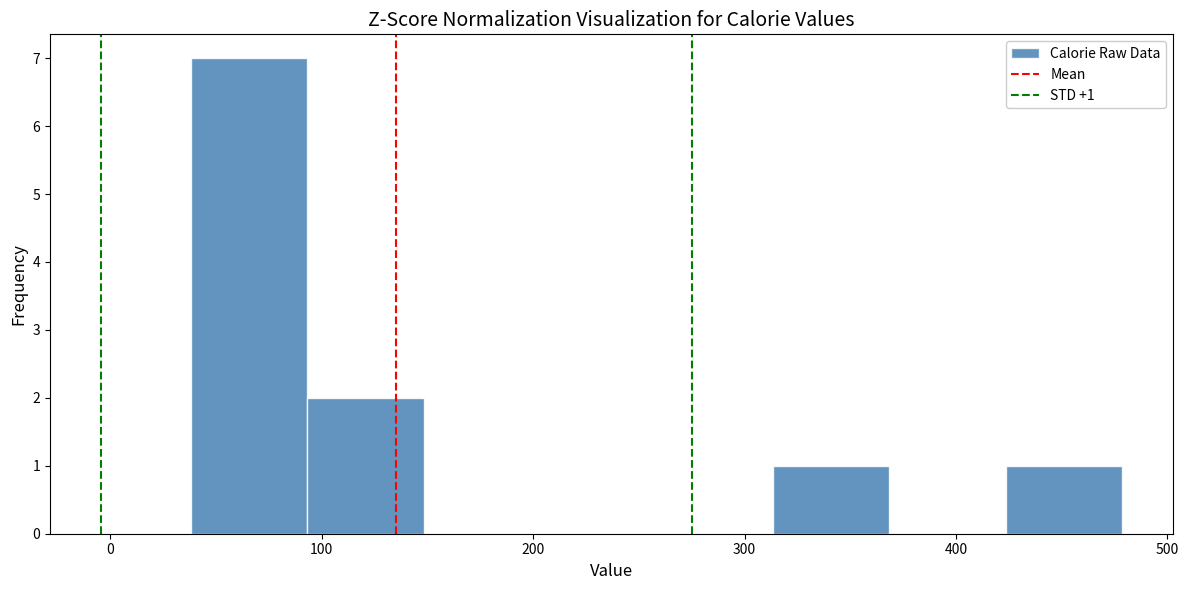

Over which range of the x-axis is the bar tallest?

40 to 90